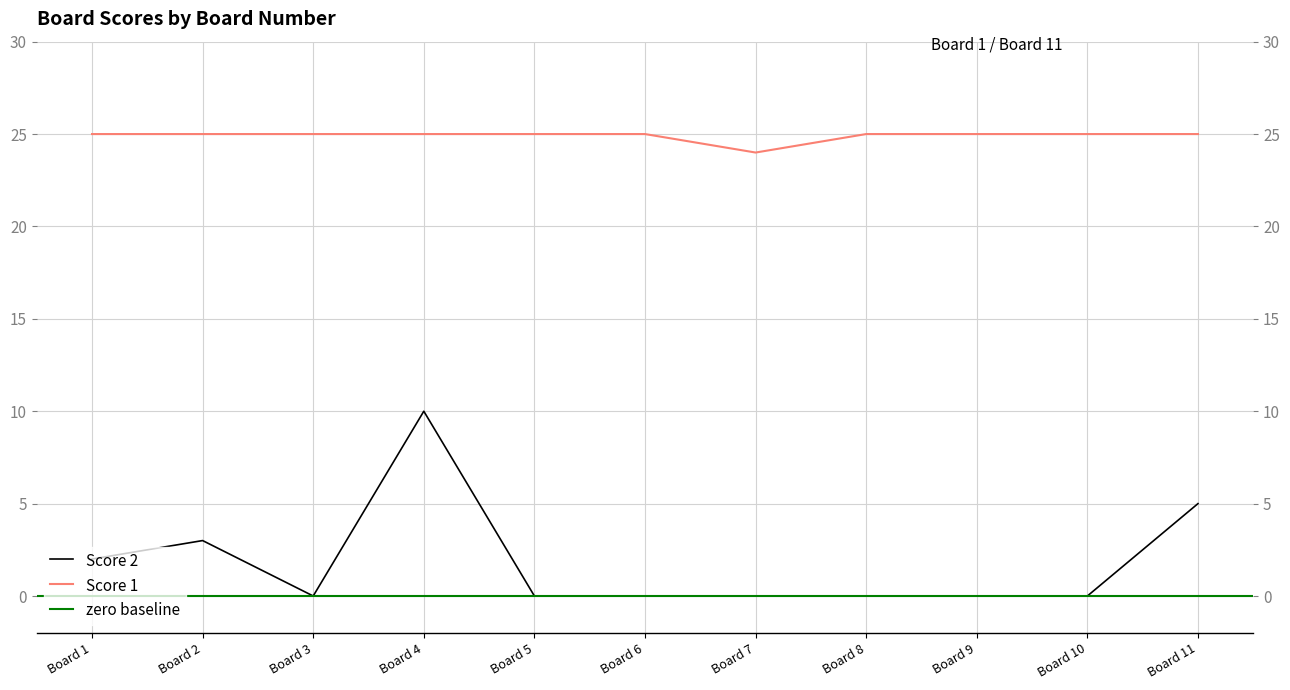

What is the sum of the Score 2 values at Board 2 and Board 8?

3